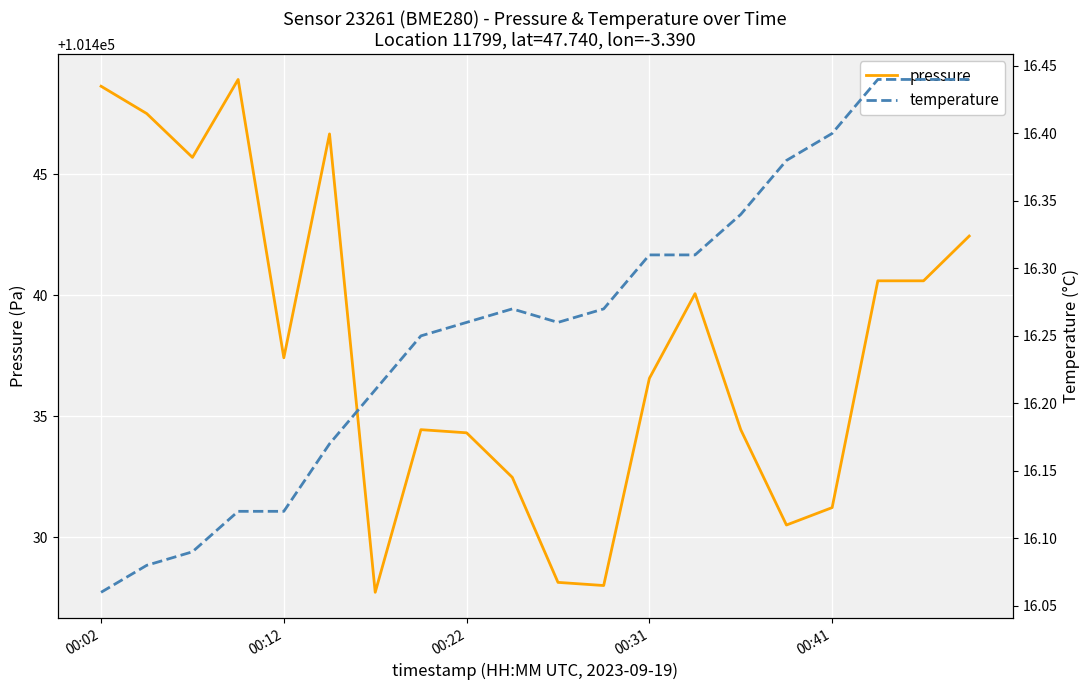

How many distinct data groups are displayed?

2